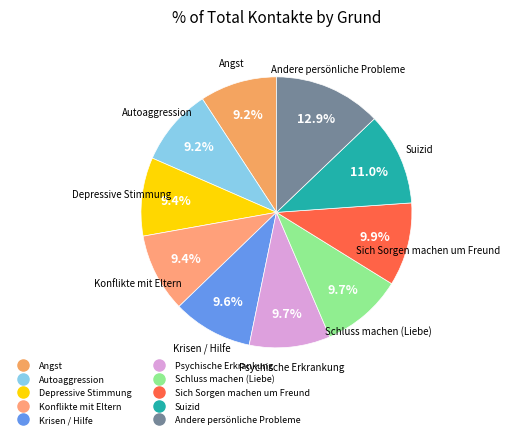

Which has a higher value, Andere persönliche Probleme or Depressive Stimmung?

Andere persönliche Probleme